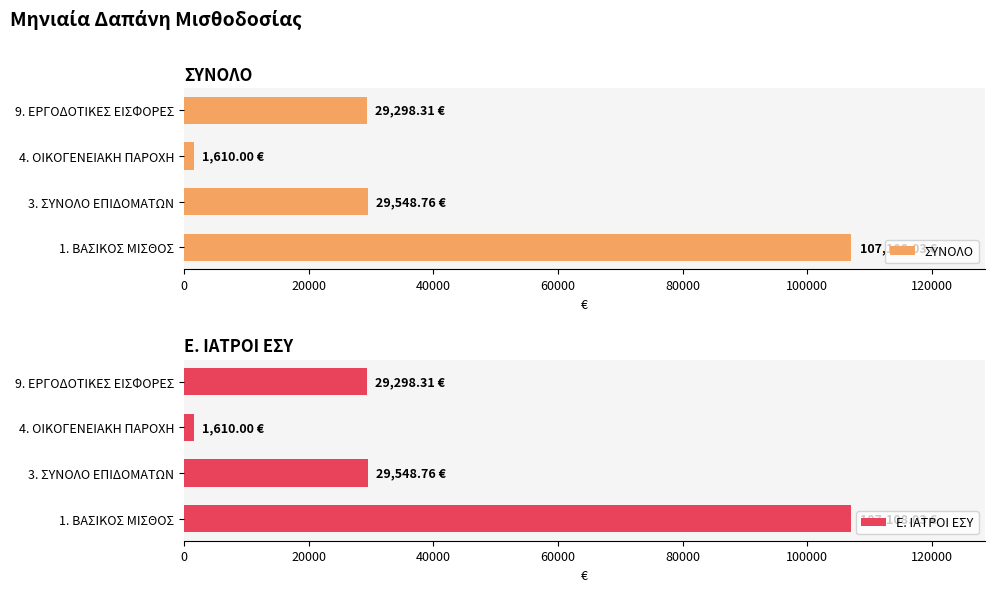

What is the difference between the second highest and minimum values in the ΣΥΝΟΛΟ series?

27938.8